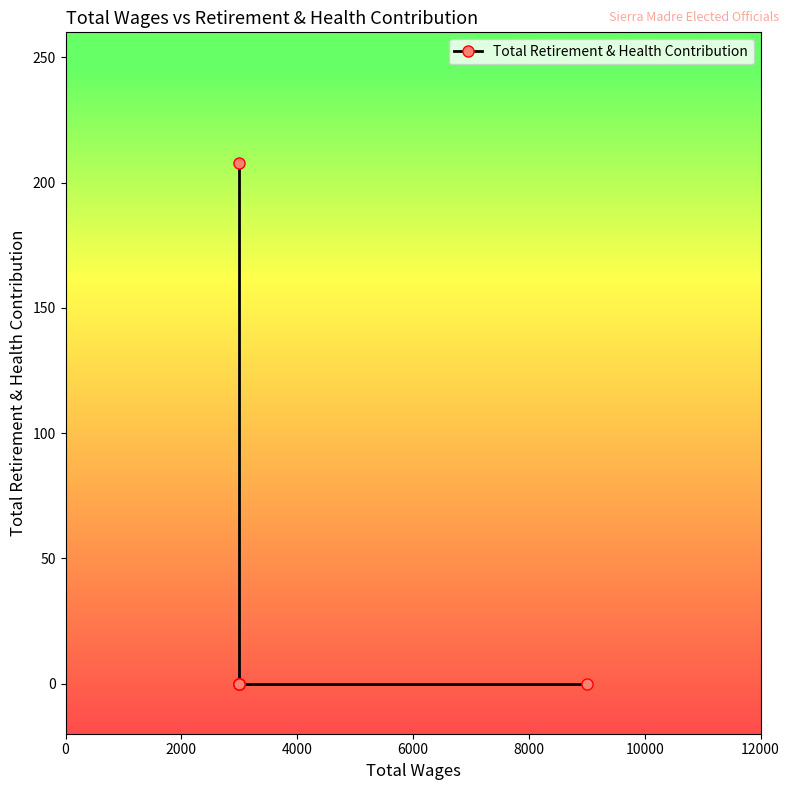

What is the maximum value shown in the chart?

208